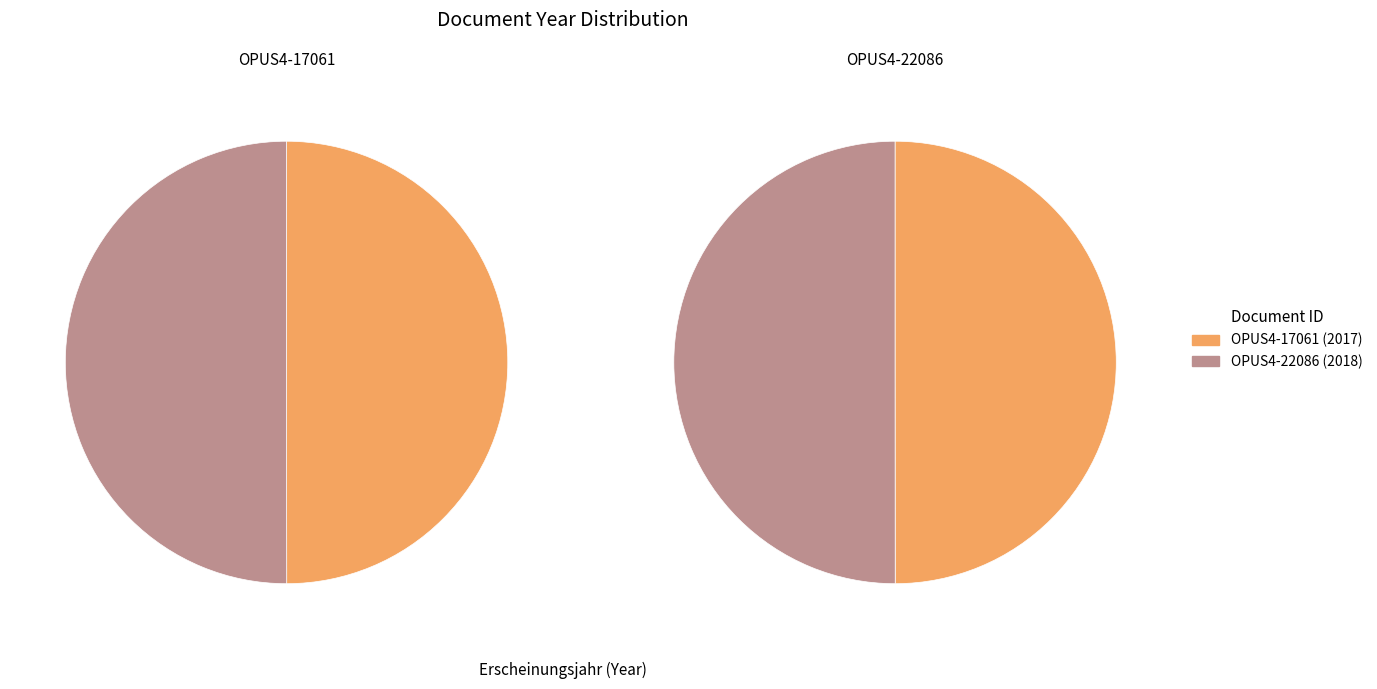

The OPUS4-22086 slice represents 50% of the pie. True or false?

True